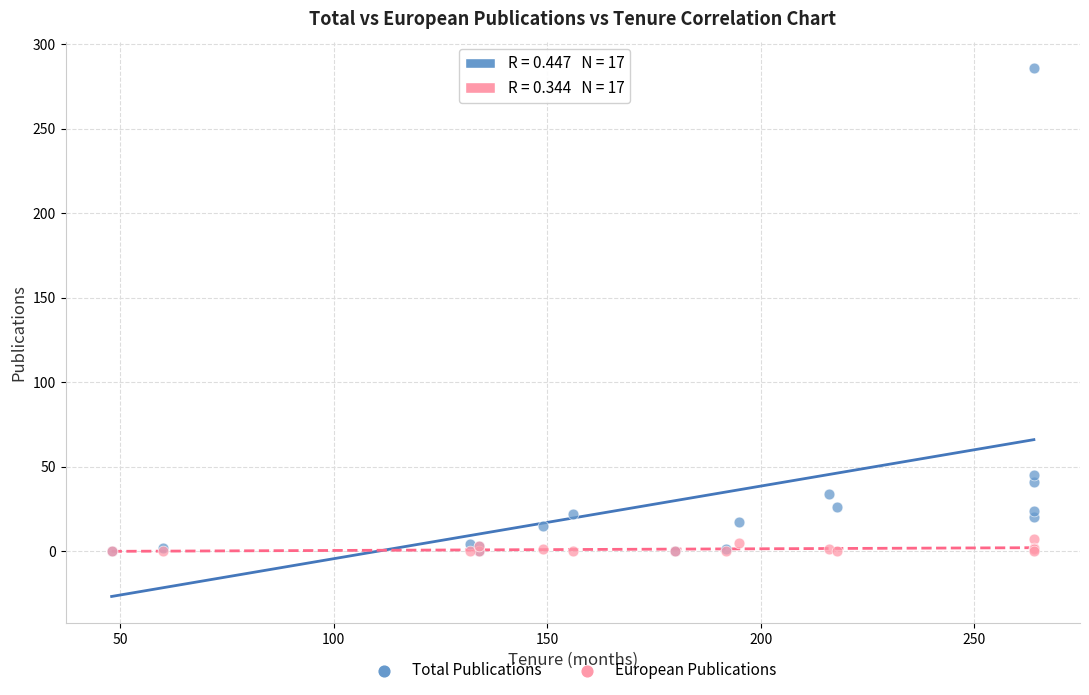

Which series has the largest Y range (max minus min)?

Total Publications